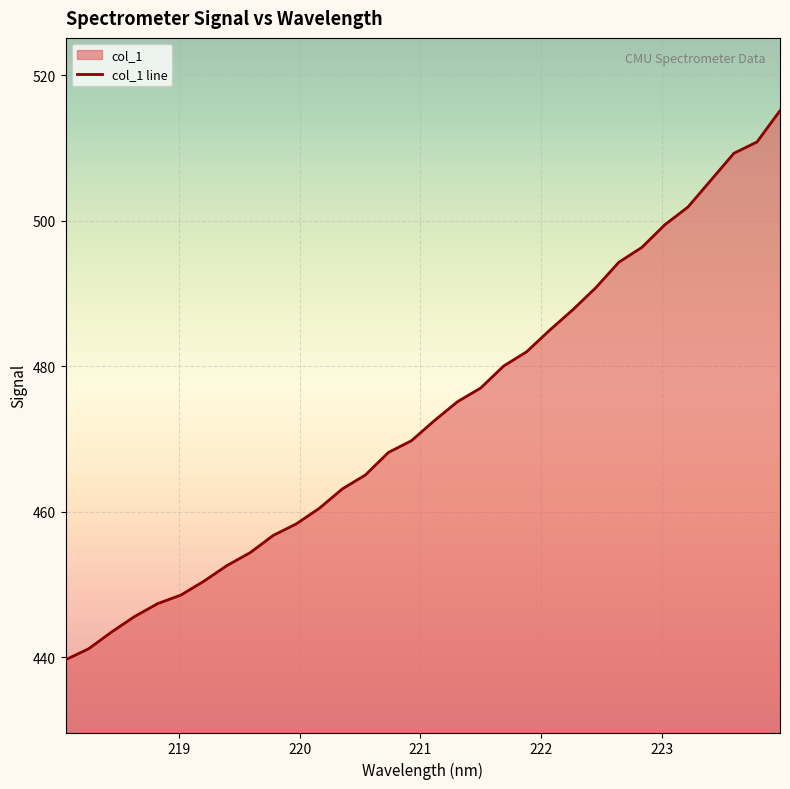

What is the sum of all values?

15148.3